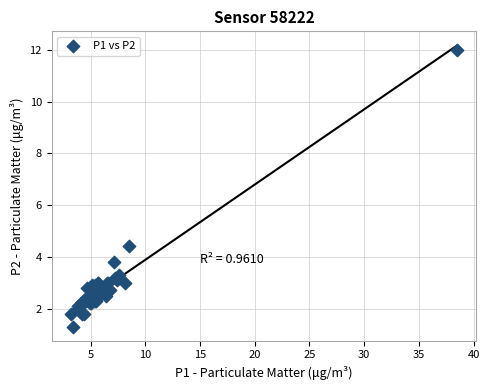

What Y value in the scatter plot is closest to 6?

4.4